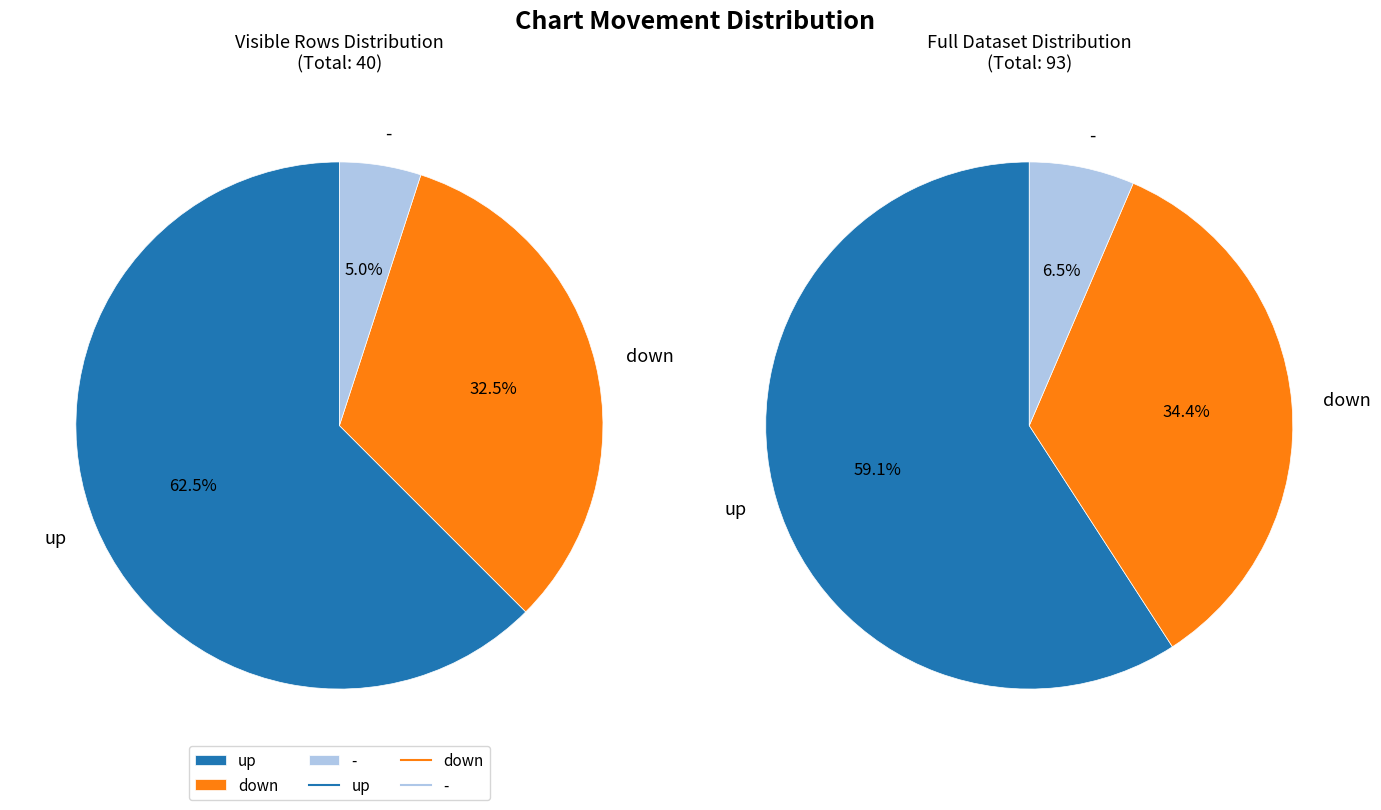

What percentage is the down slice, to the nearest percent?

33%